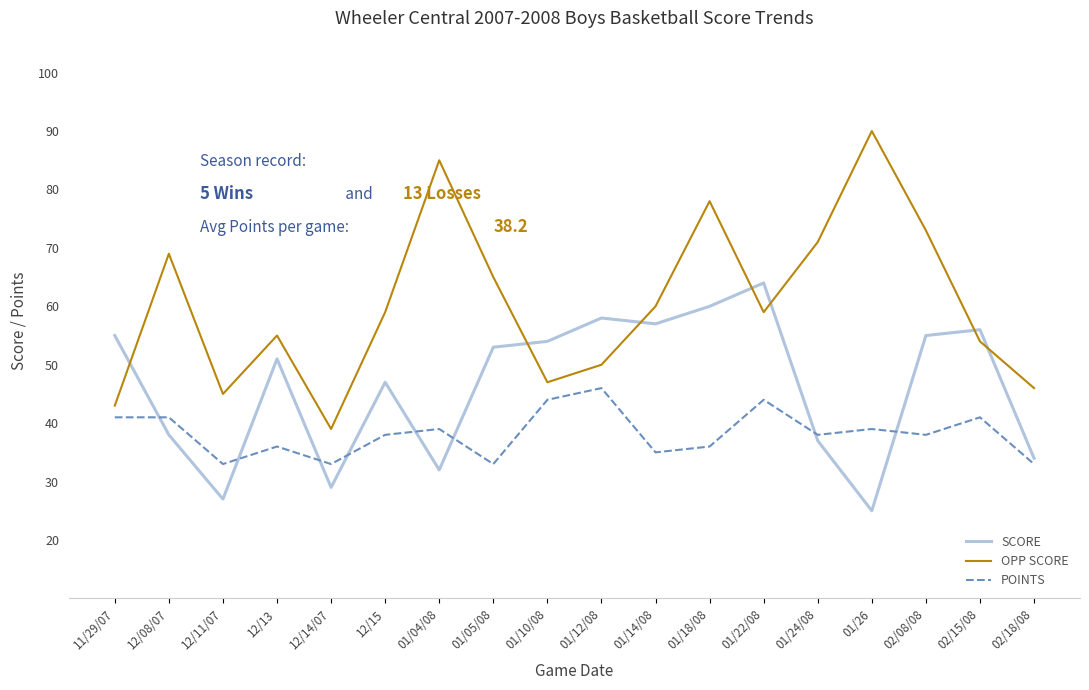

What position from the right is 12/11/07?

16